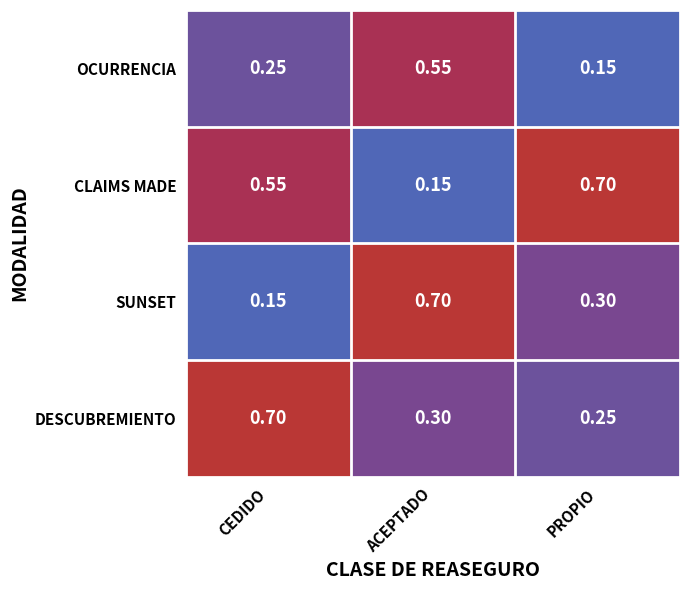

List the series in order of their overall mean, highest first.

CLAIMS MADE, DESCUBREMIENTO, SUNSET, OCURRENCIA